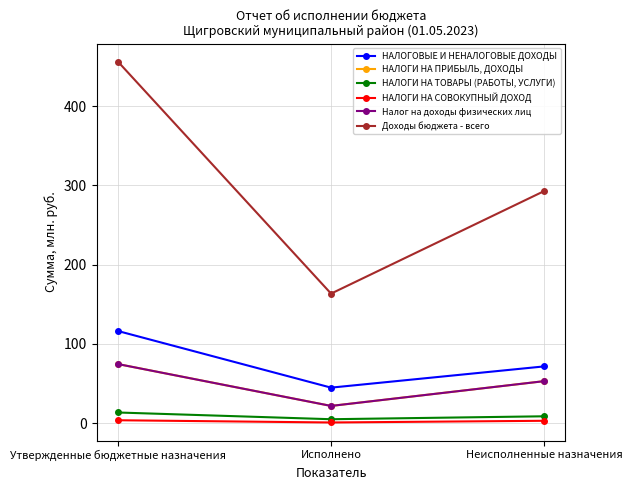

How many values in the НАЛОГИ НА СОВОКУПНЫЙ ДОХОД series are below 2?

1